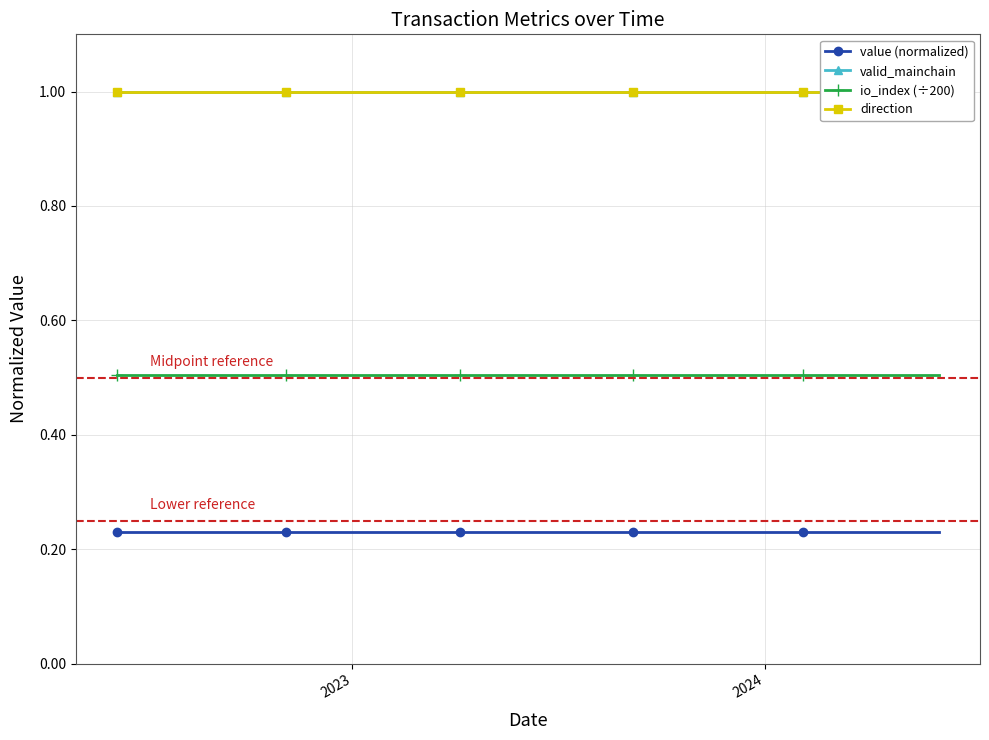

What is the lowest value of the io_index (÷200) series?

0.5